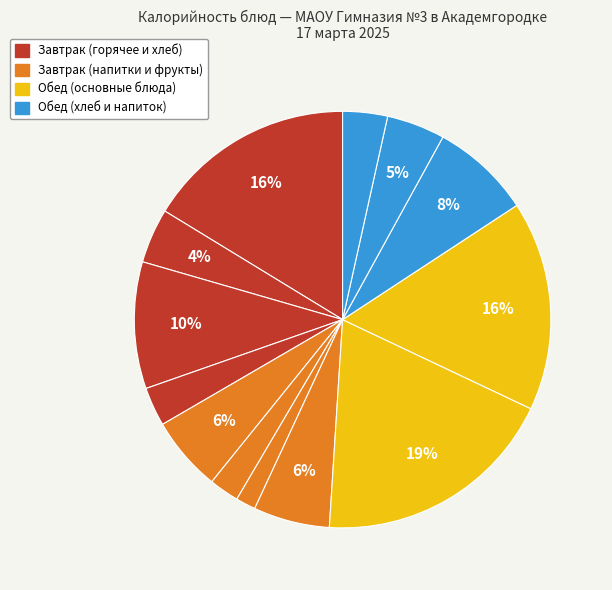

How many slices are in this pie chart?

13